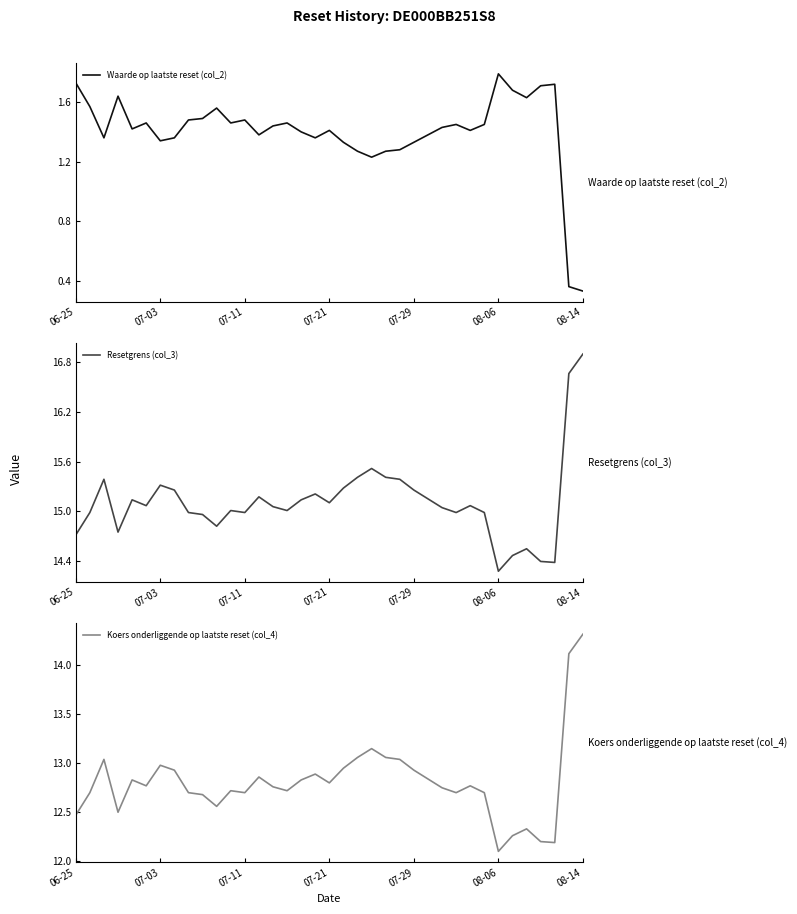

What is the lowest value of the Resetgrens (col_3) series?

14.3